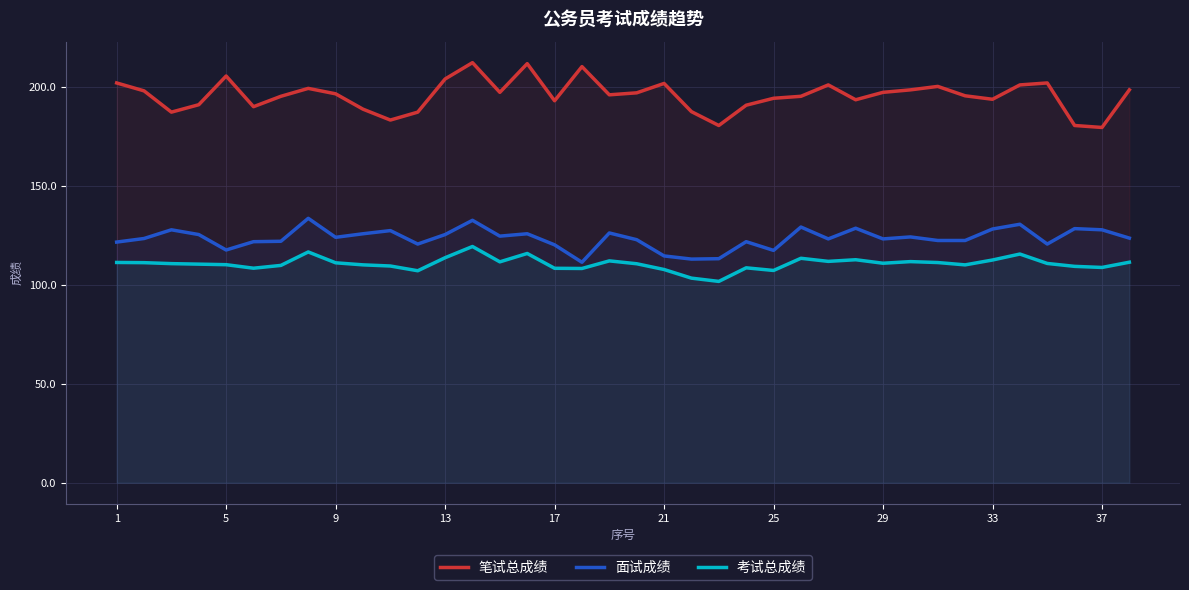

True or false: 笔试总成绩 and 面试成绩 cross at least once.

False